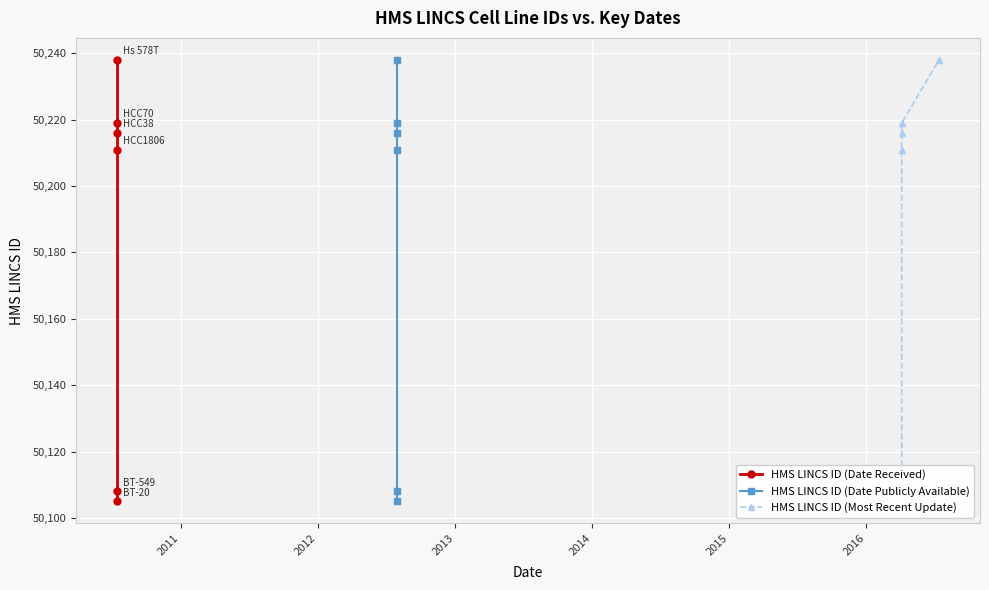

True or false: HMS LINCS ID (Date Publicly Available) and HMS LINCS ID (Most Recent Update) cross at least once.

False